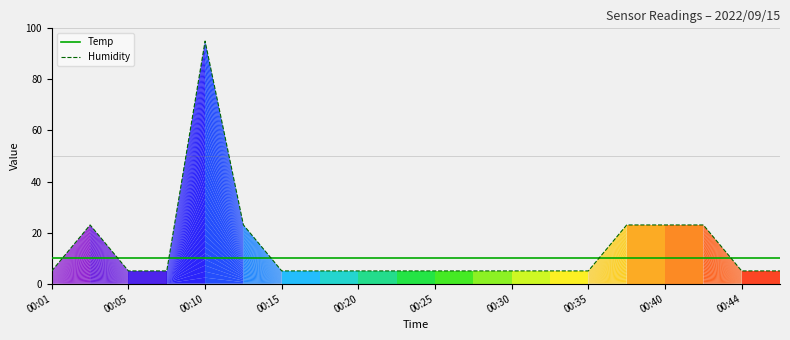

Which series has the largest total across all categories?

Humidity